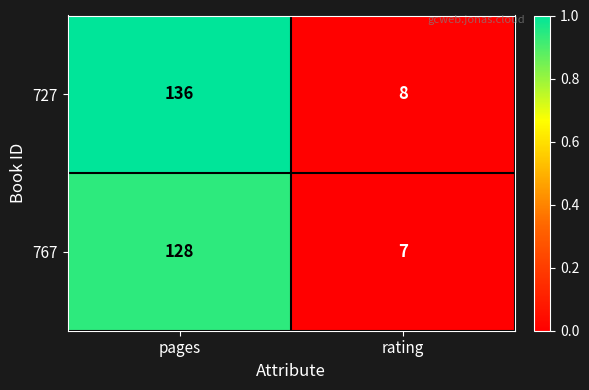

What is the average value of the 727 series?

72